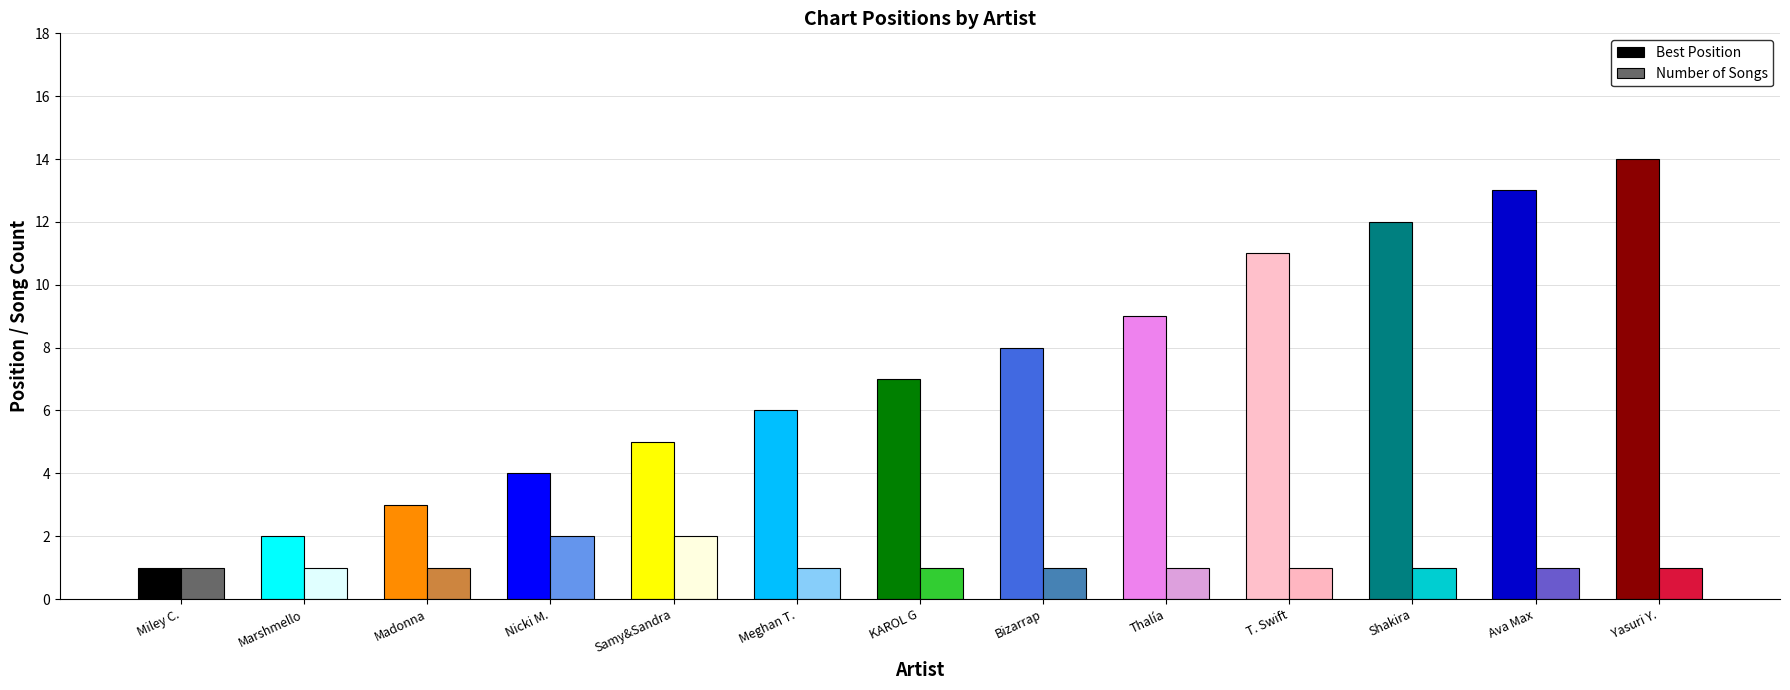

What is the spread (max minus min) of values at Samy&Sandra?

3